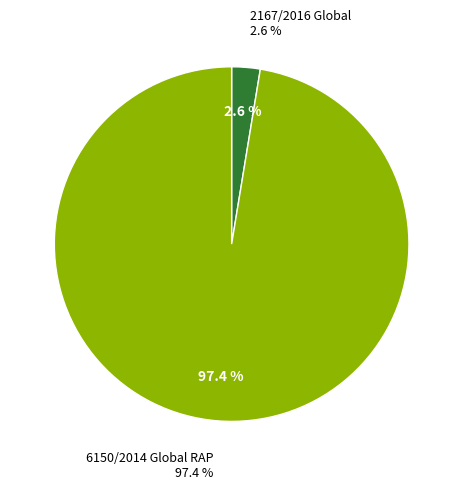

To the nearest percent, what percentage of the pie is 6150/2014 Global RAP?

97%